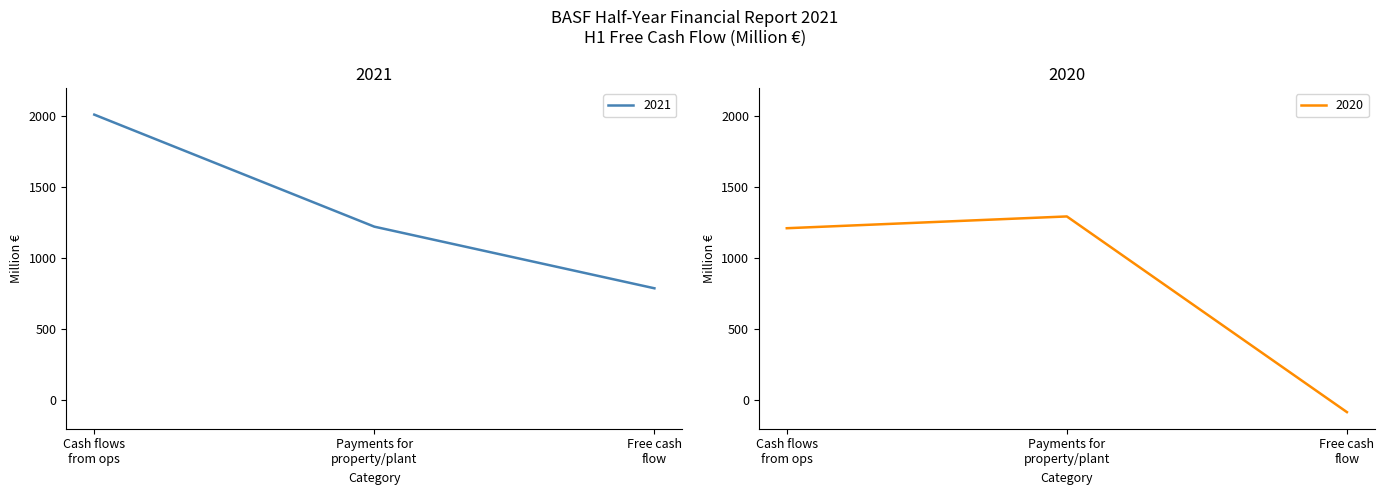

What is the lowest value of the 2020 series?

-83